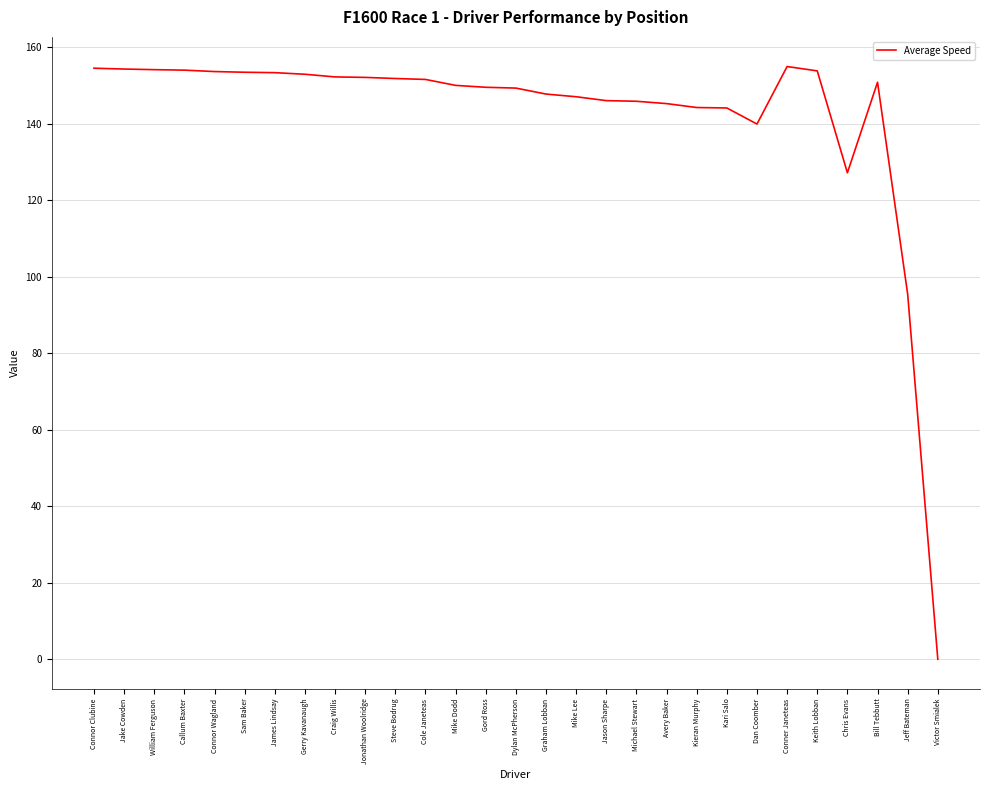

Read the value at Kari Salo.

144.2